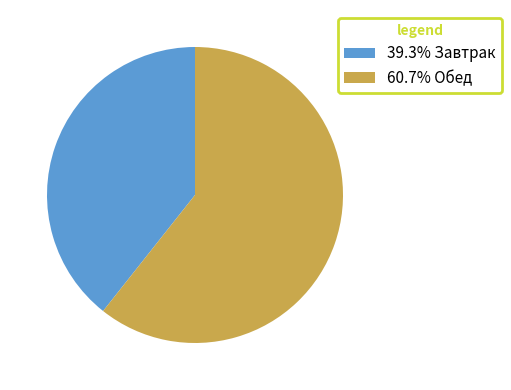

Is 39.3% Завтрак the majority of the pie?

No